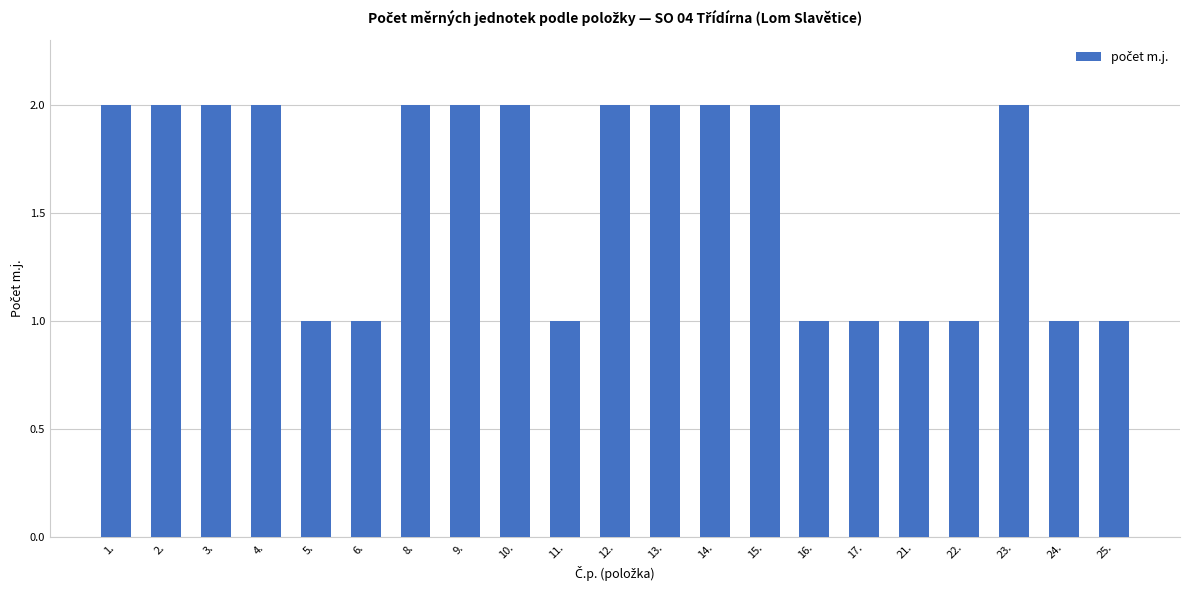

How many data points does each series have?

21